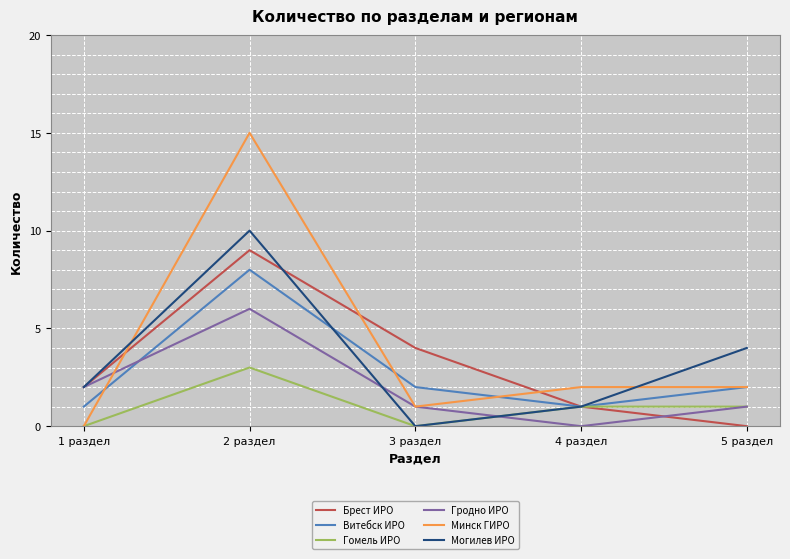

Is the value of Могилев ИРО at 4 раздел greater than the value of Гродно ИРО at 4 раздел?

Yes